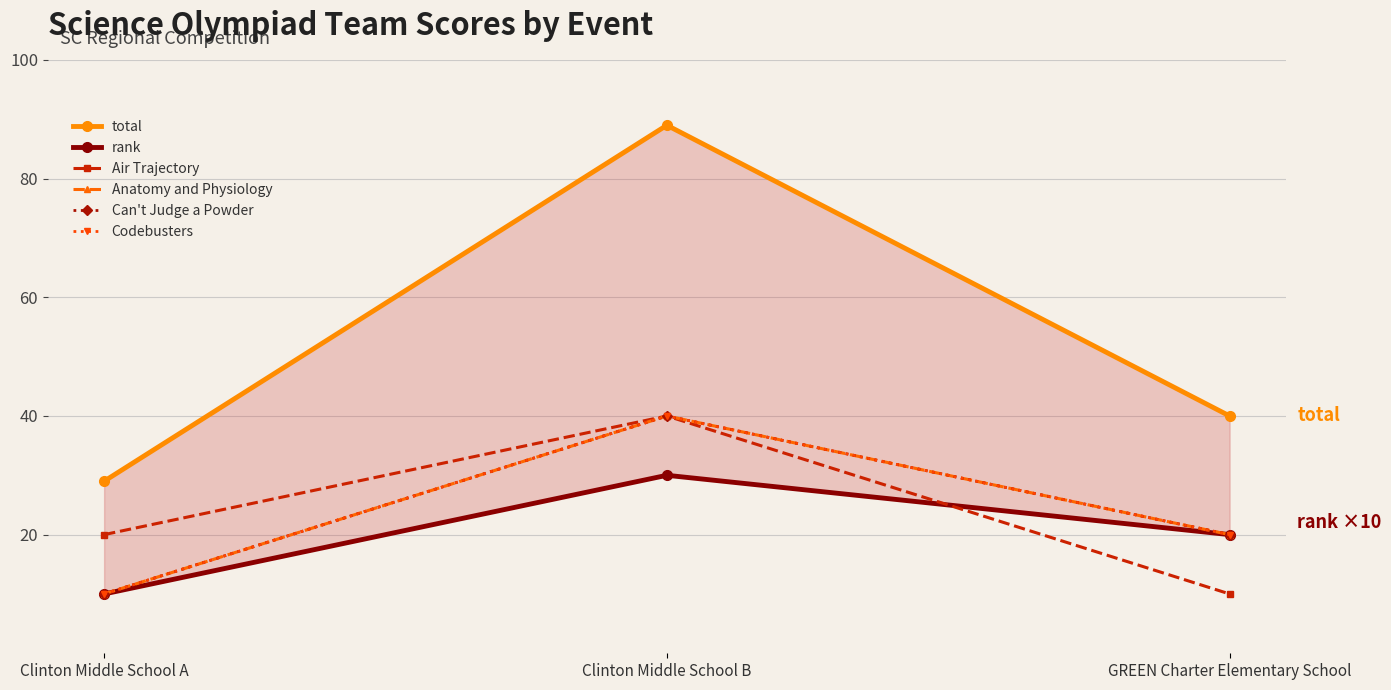

What are all the series names shown in the legend?

total, rank, Air Trajectory, Anatomy and Physiology, Can't Judge a Powder, Codebusters